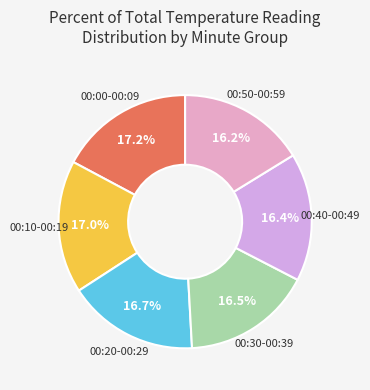

Approximately how many times larger is the value at 00:20-00:29 compared to 00:40-00:49?

1.0